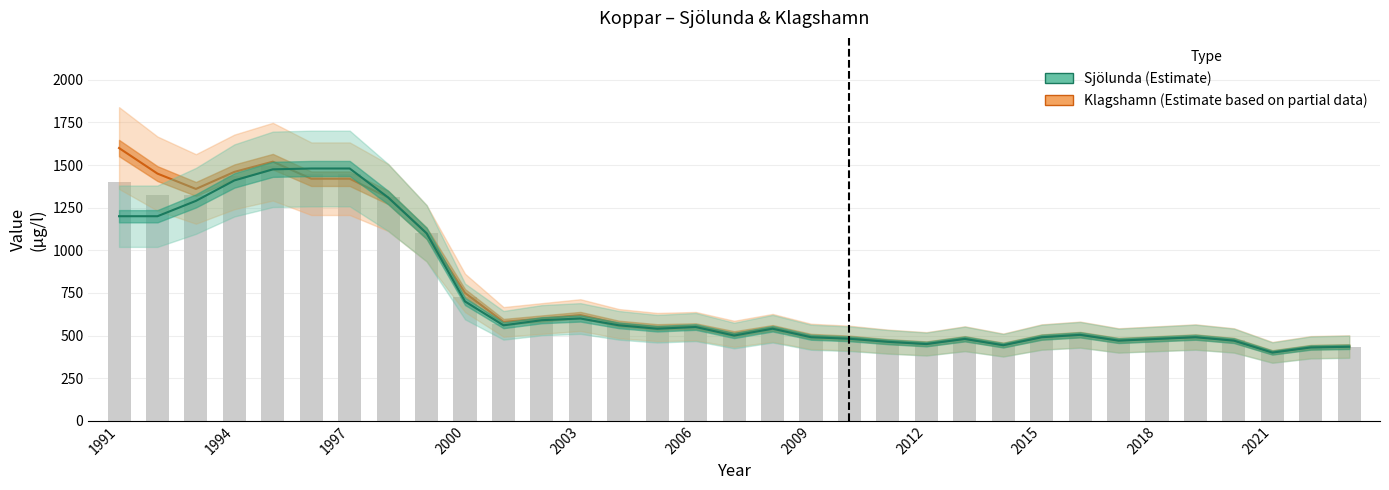

What is the highest value of the Klagshamn (Estimate based on partial data) series?

1600